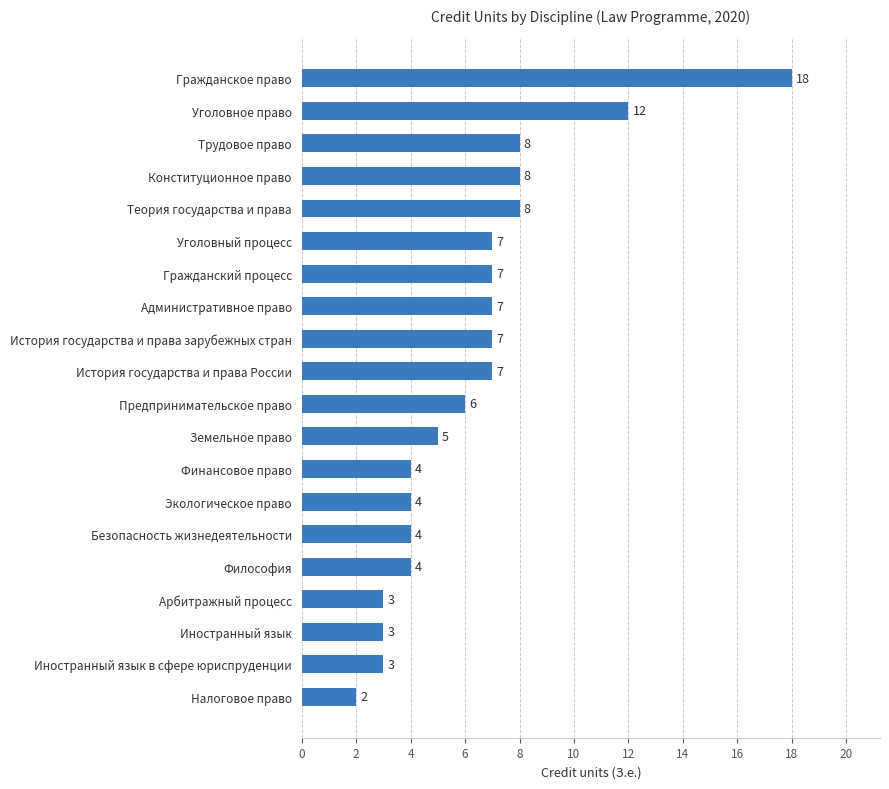

How many series are shown in this chart?

1